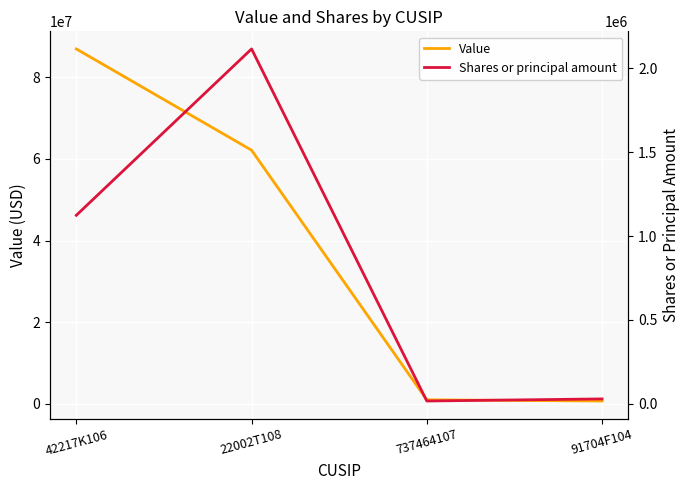

Read the Value value at 22002T108, to the nearest 100.

62111000